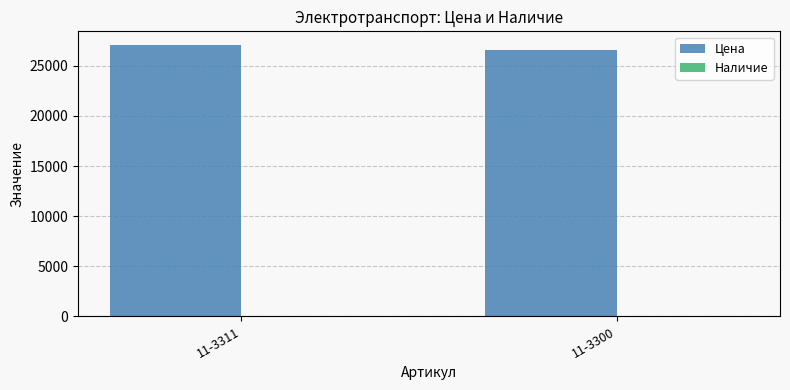

True or false: Цена has a value of 41141.2 at 11-3300.

False